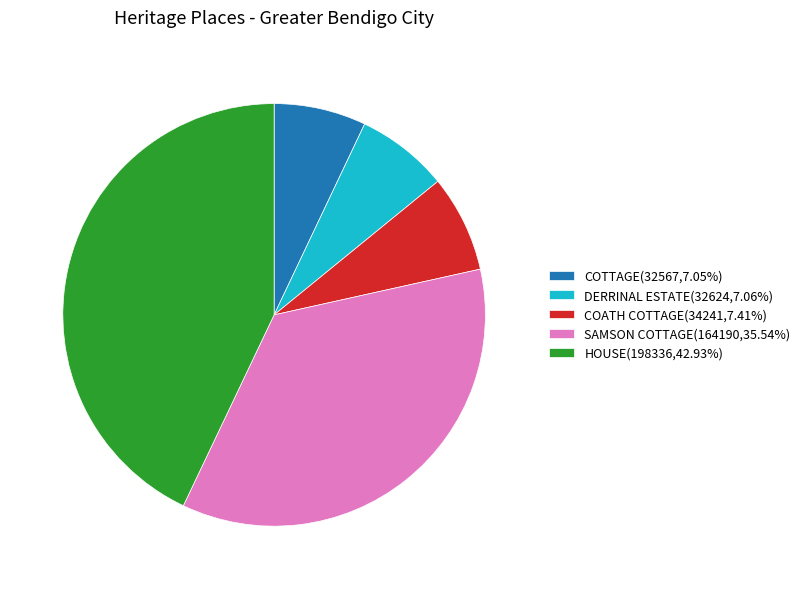

Do COATH COTTAGE(34241,7.41%) and COTTAGE(32567,7.05%) together represent more than half of the pie?

No